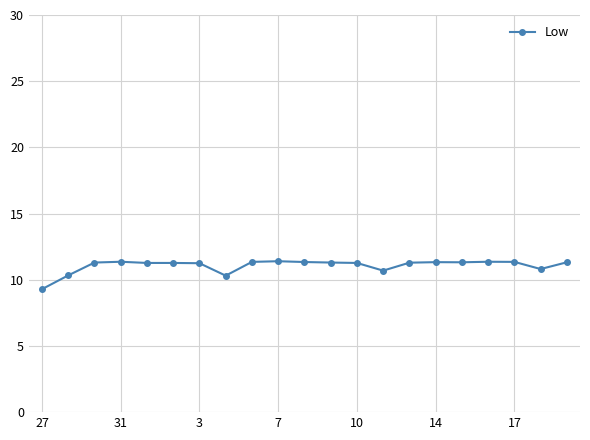

What is the maximum value shown in the chart?

11.4